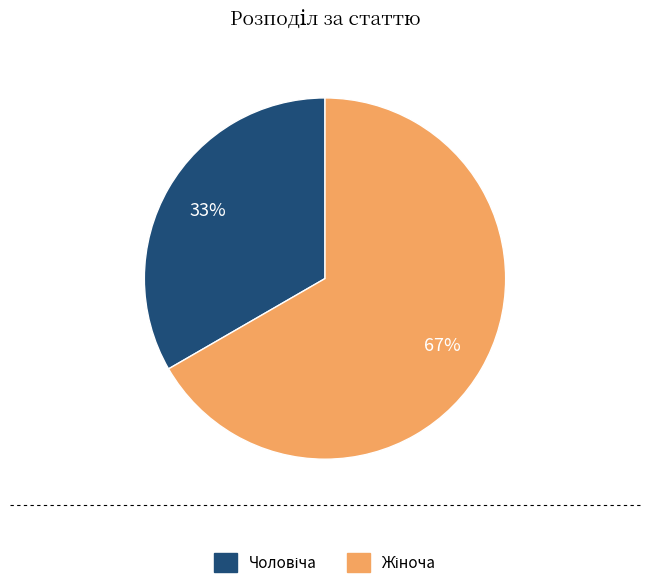

How many segments does this pie chart have?

2